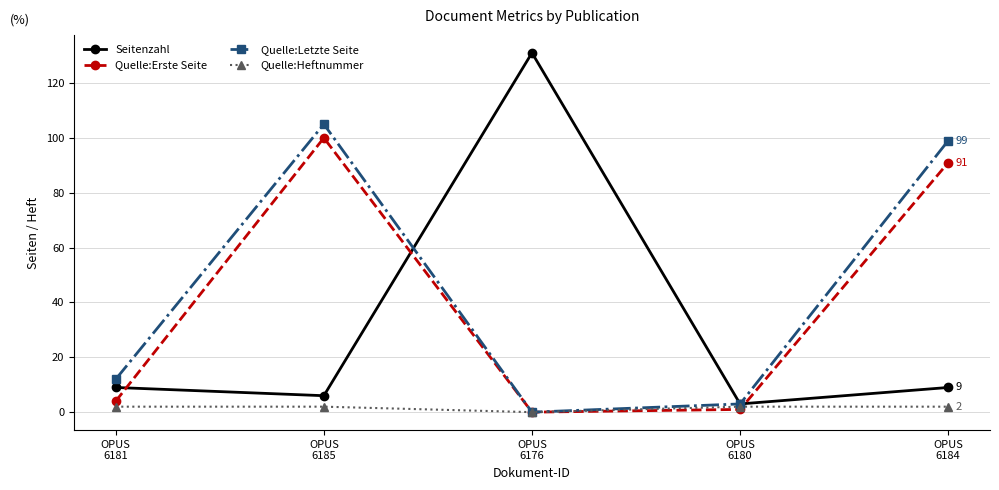

Which series has the largest range (max minus min)?

Seitenzahl